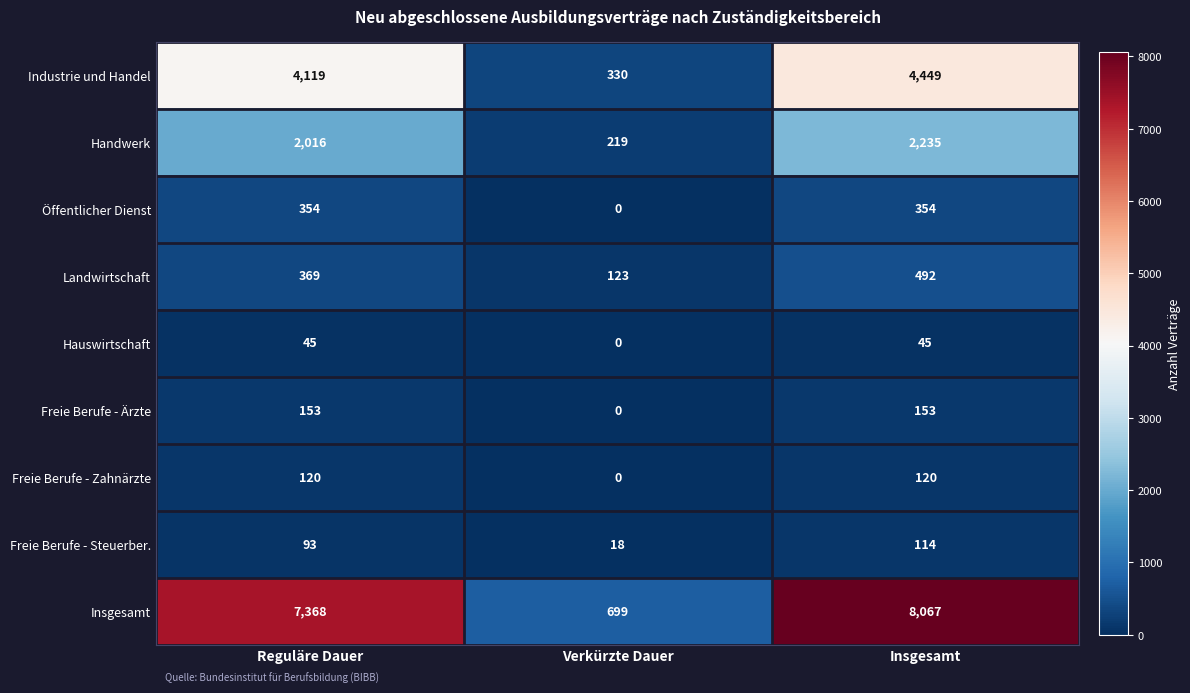

What value does the Freie Berufe - Steuerber. series have at Verkürzte Dauer, to the nearest 5?

20